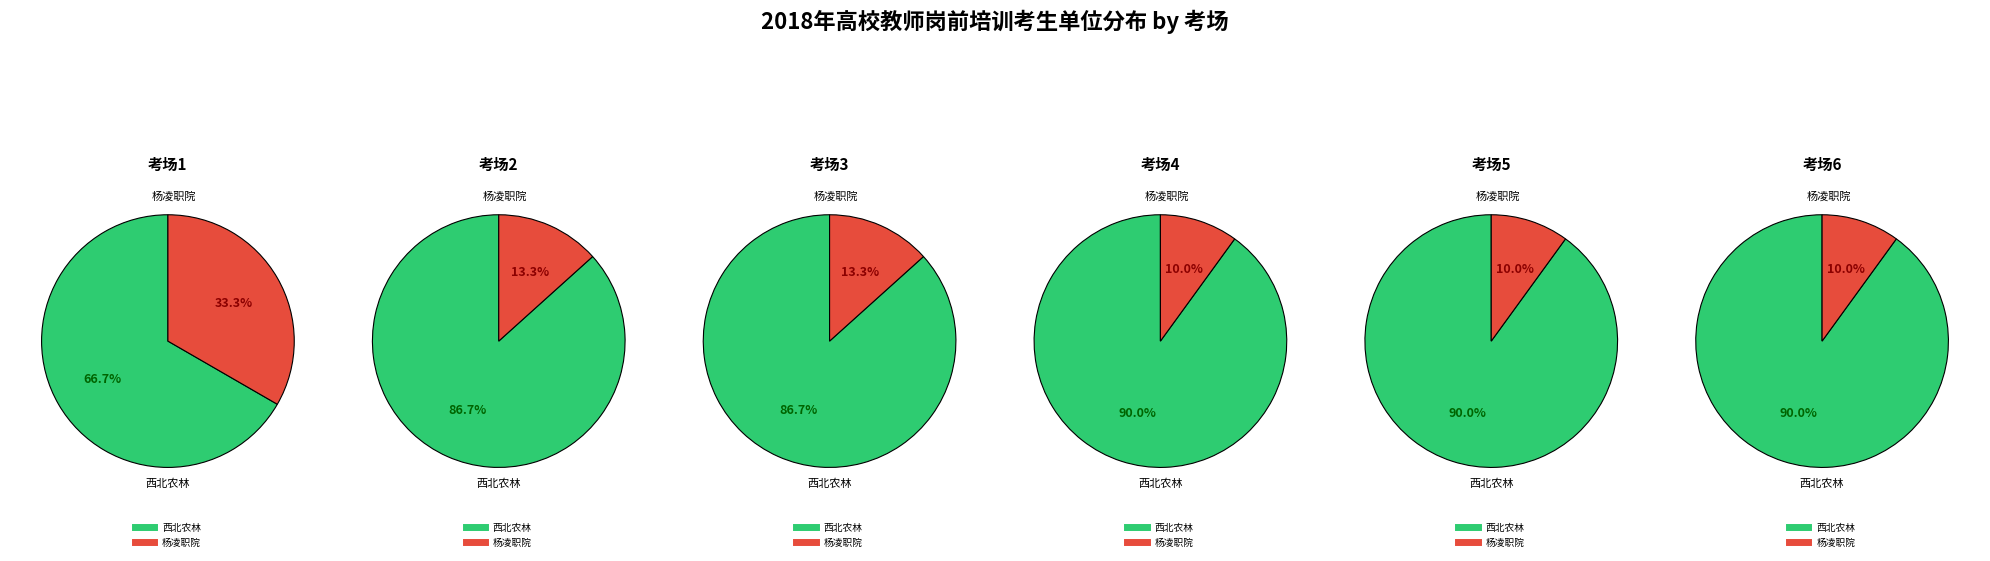

Does any single category account for the majority?

Yes